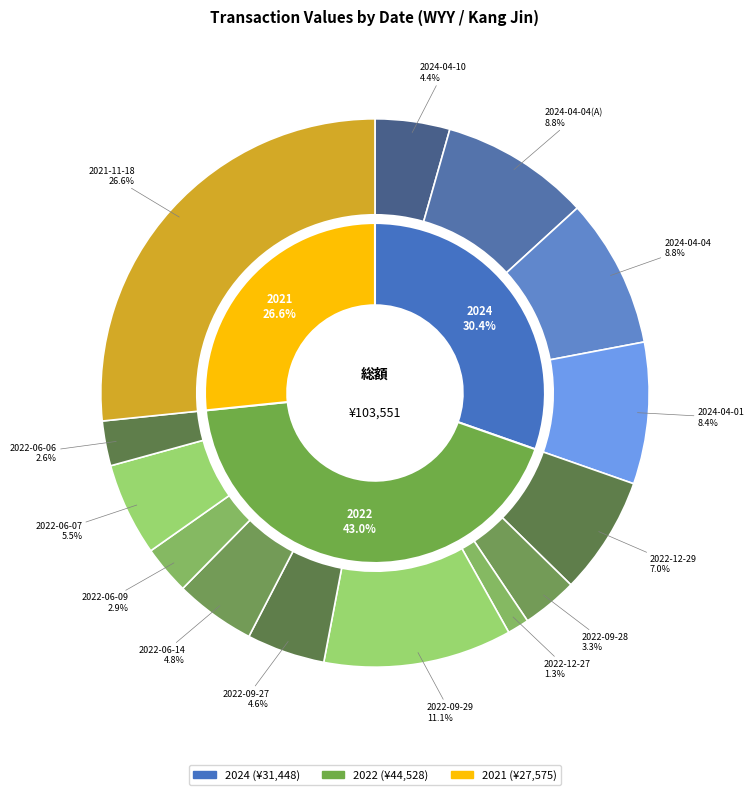

What percentage is the 2024-04-04 slice, to the nearest percent?

9%